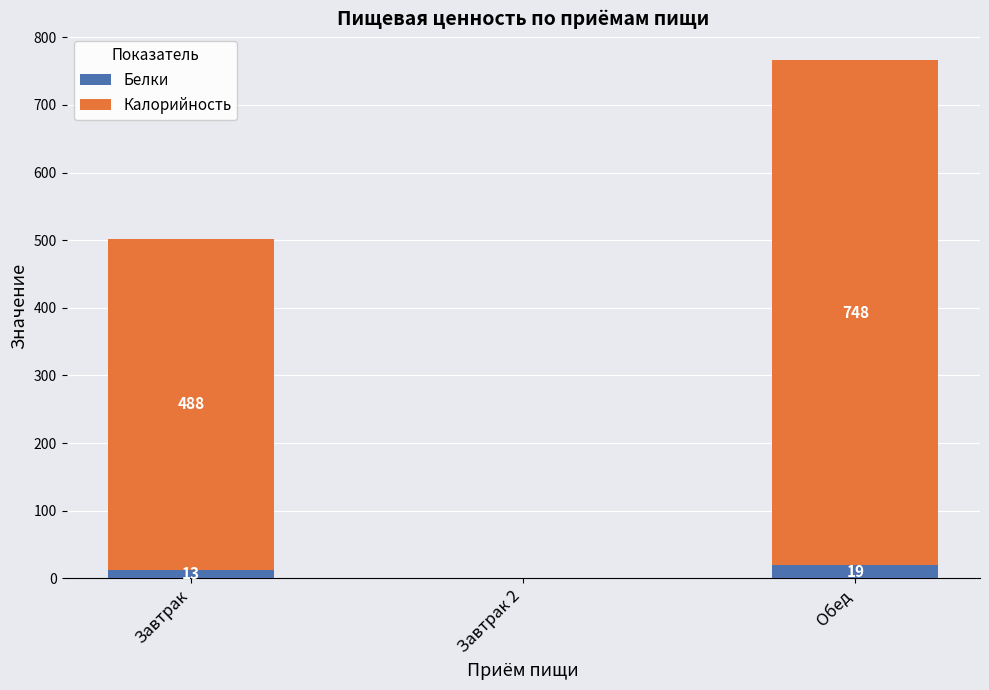

What is the total value across all series at Завтрак?

501